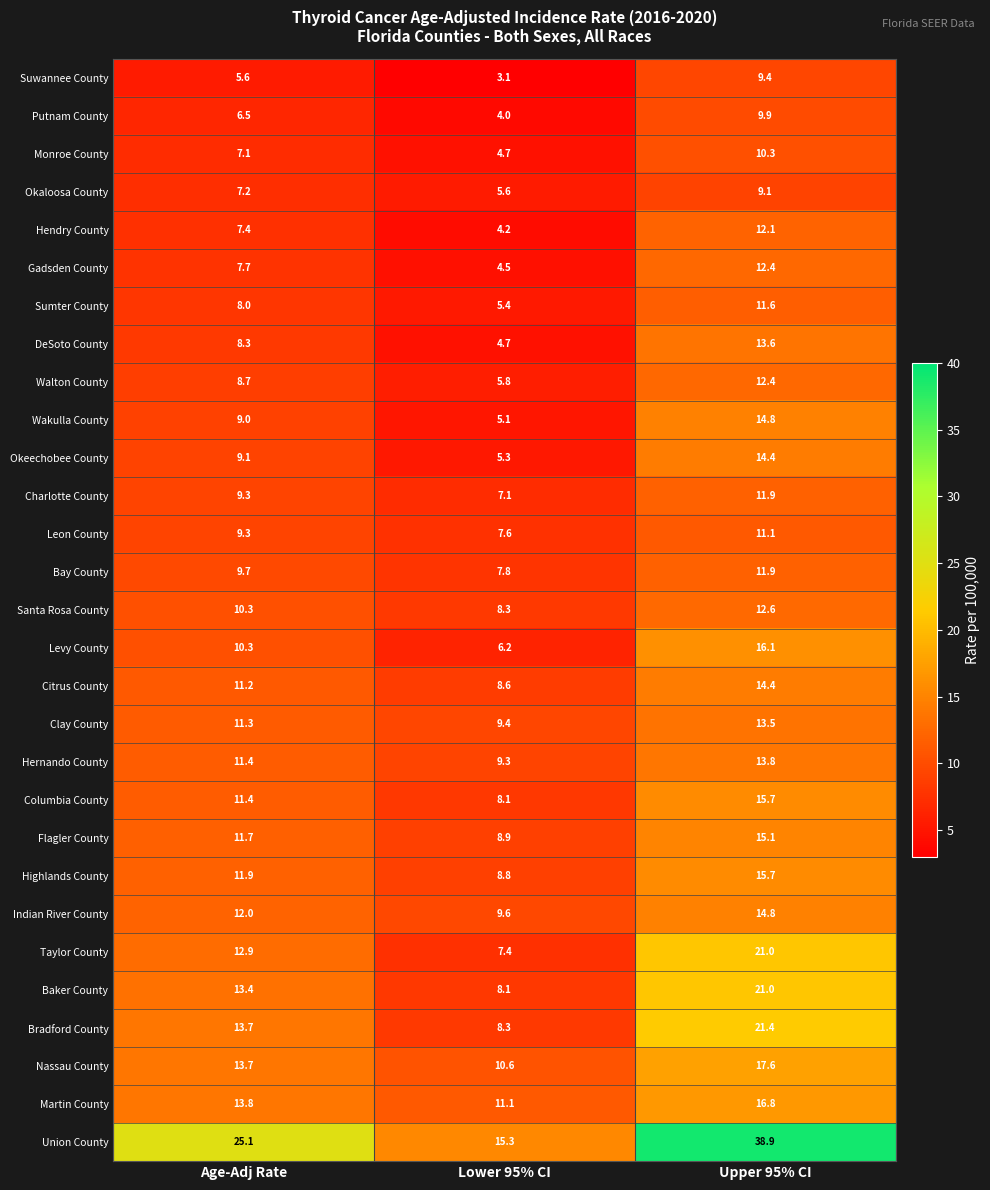

What is the spread (max minus min) of values at Age-Adj Rate?

19.5